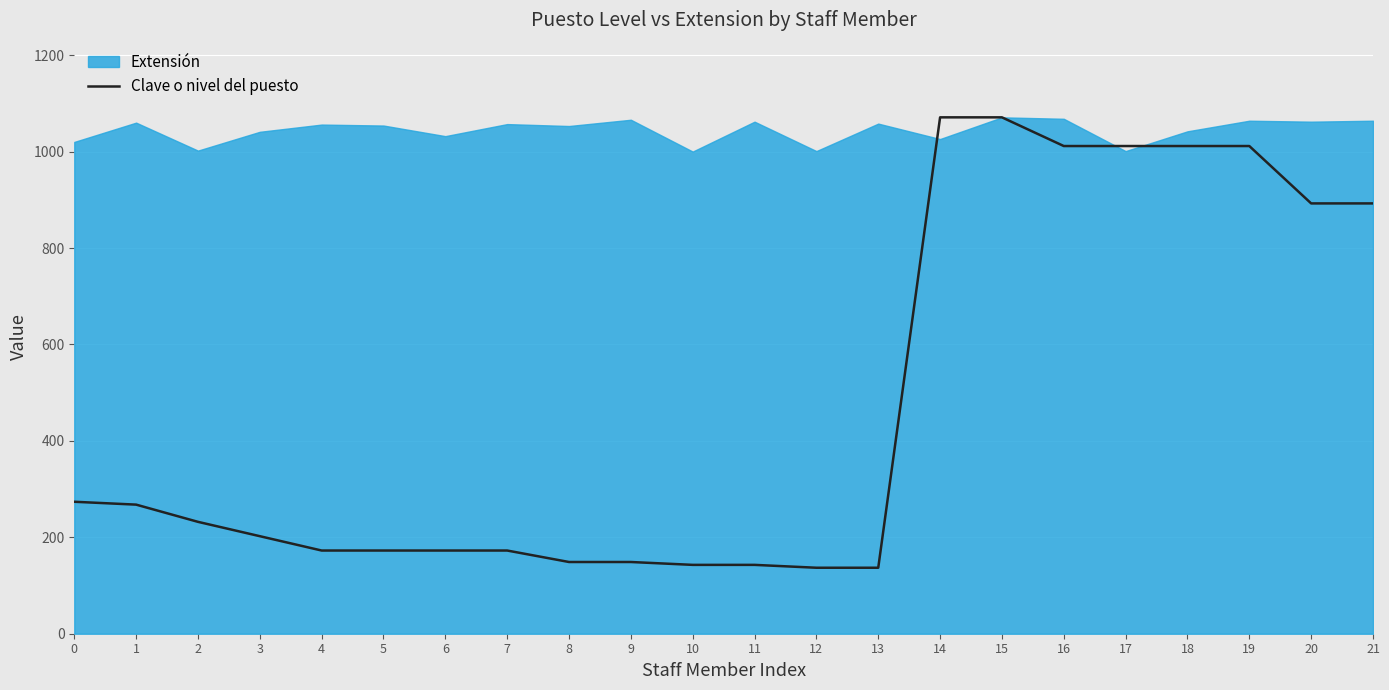

The value of Clave o nivel del puesto at 11 is 213.7. True or false?

False